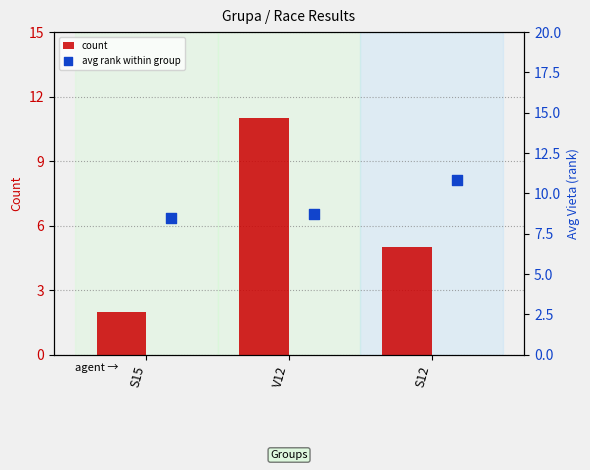

Which series reaches the minimum Y coordinate?

count